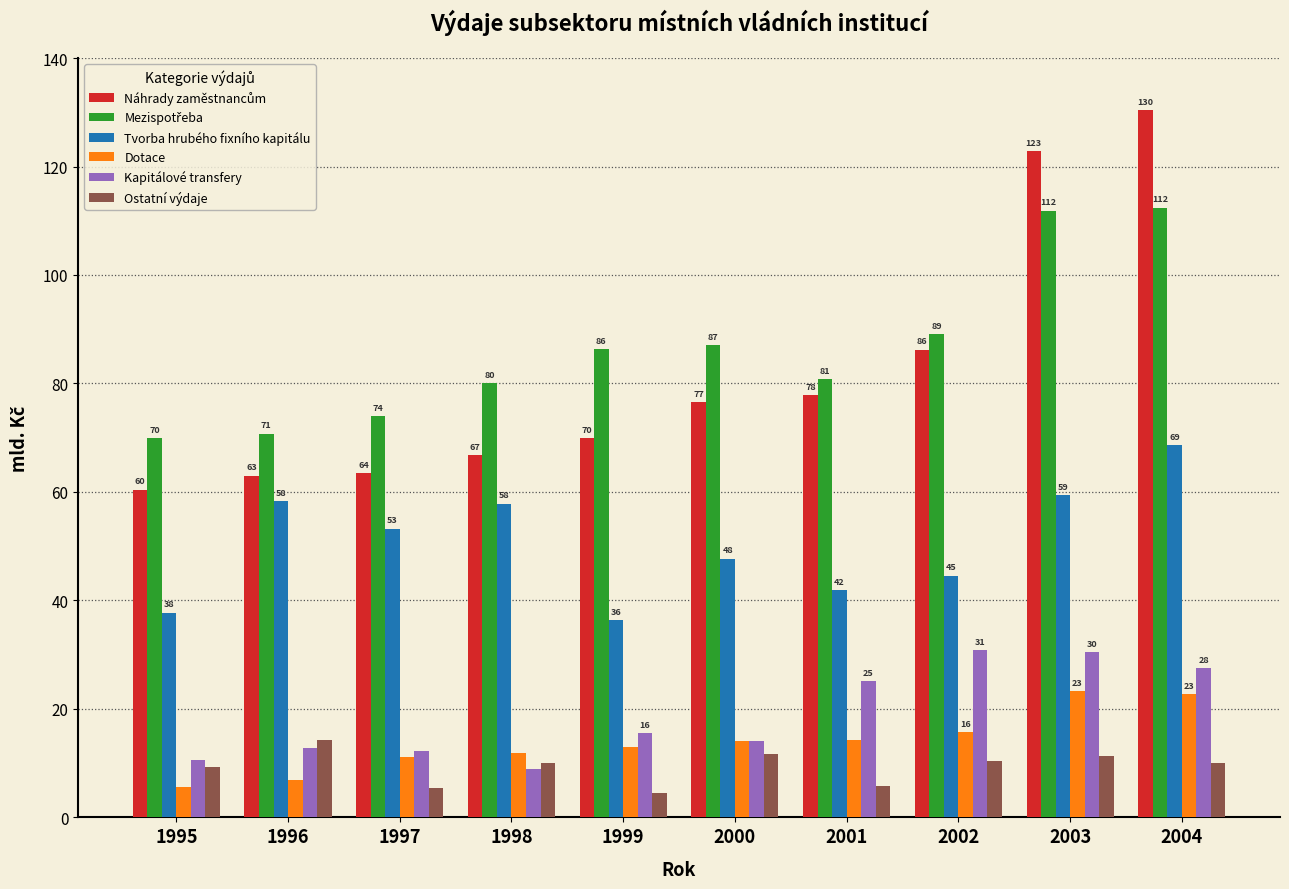

Which label corresponds to the smallest value in the chart?

1999